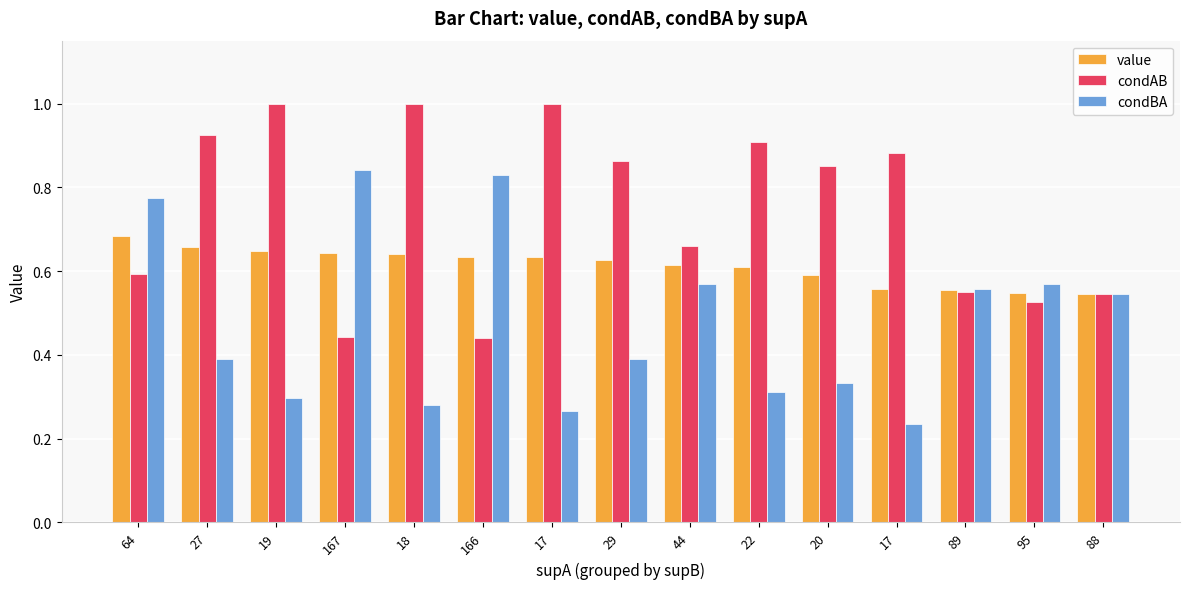

Which series has the largest range (max minus min)?

condBA